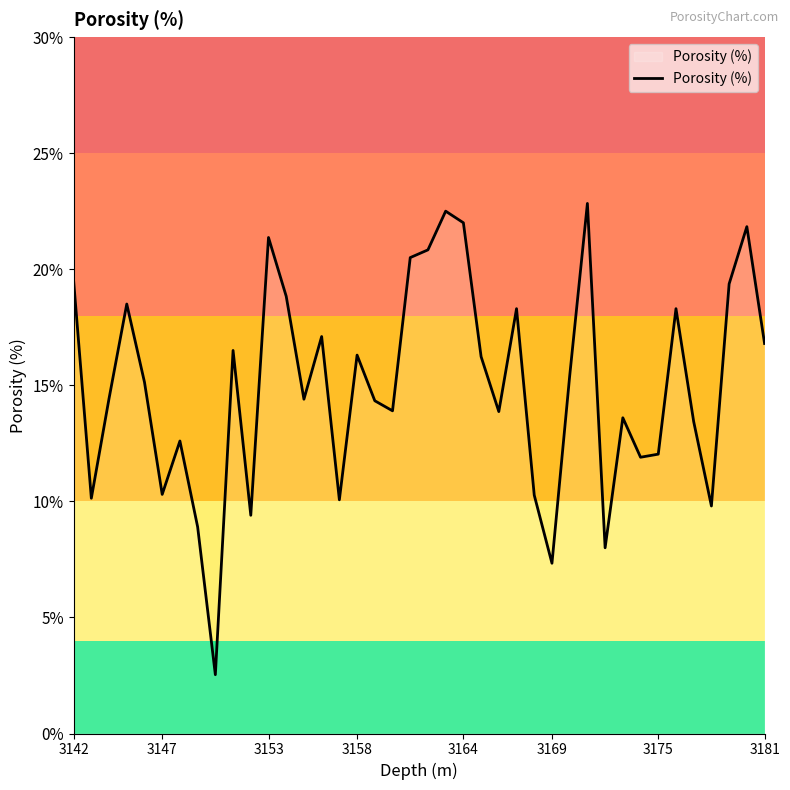

What is the sum of all values?

599.4